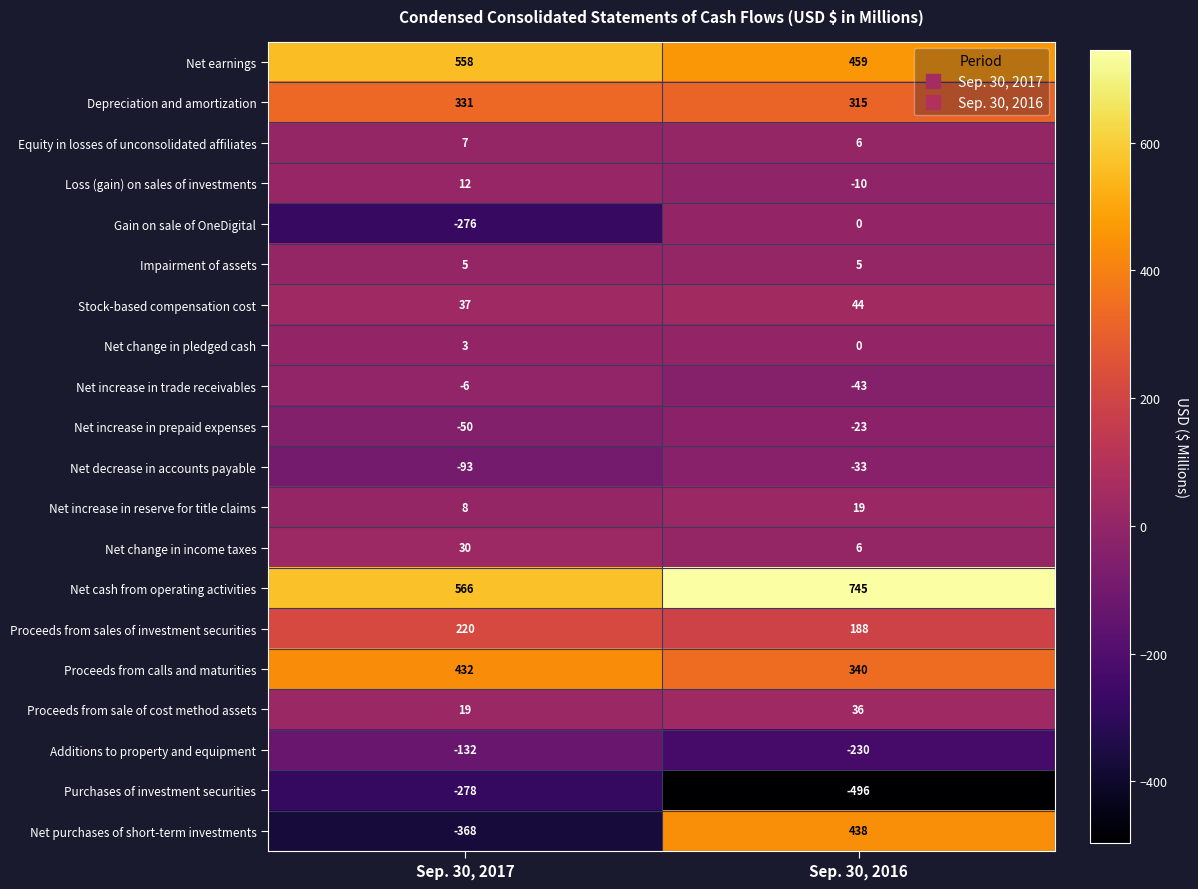

What is the difference between the maximum and minimum values in the Additions to property and equipment series?

98